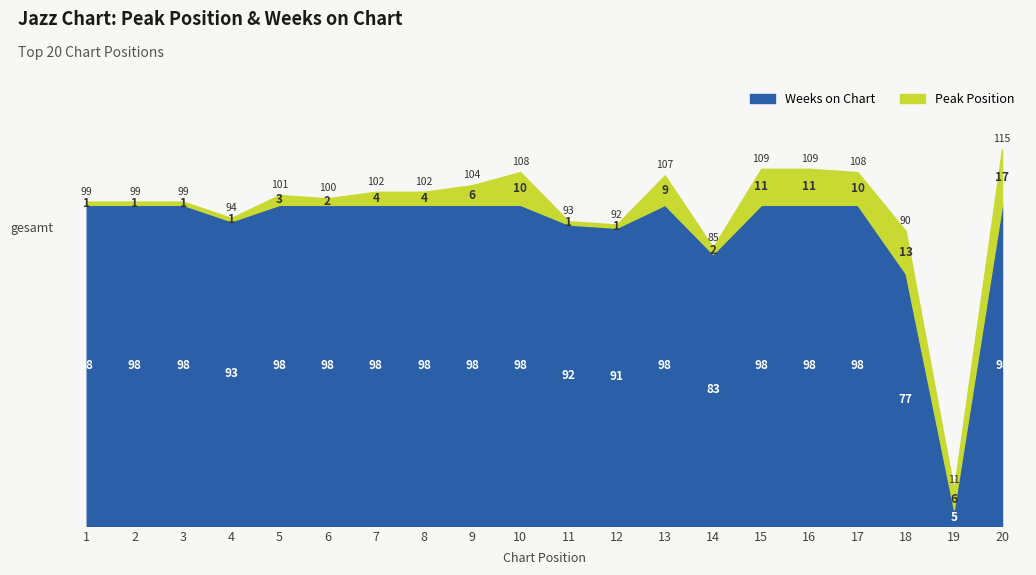

How many points are lower than both their immediate neighbors (excluding endpoints)?

4